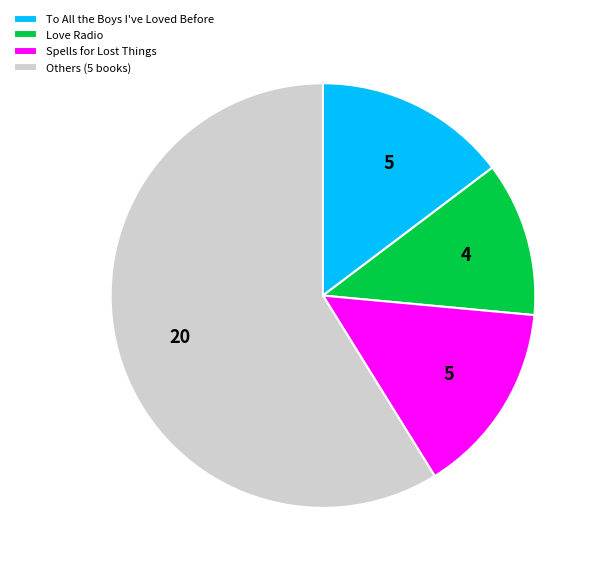

What is the largest slice in the pie chart?

Others (5 books)